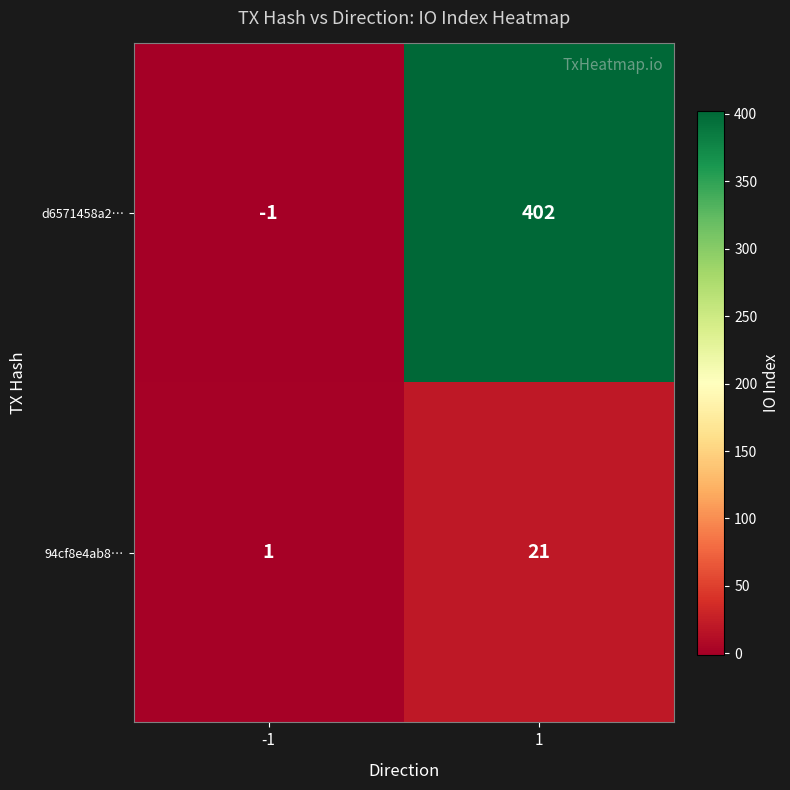

What is the average value of the 94cf8e4ab8… series?

11